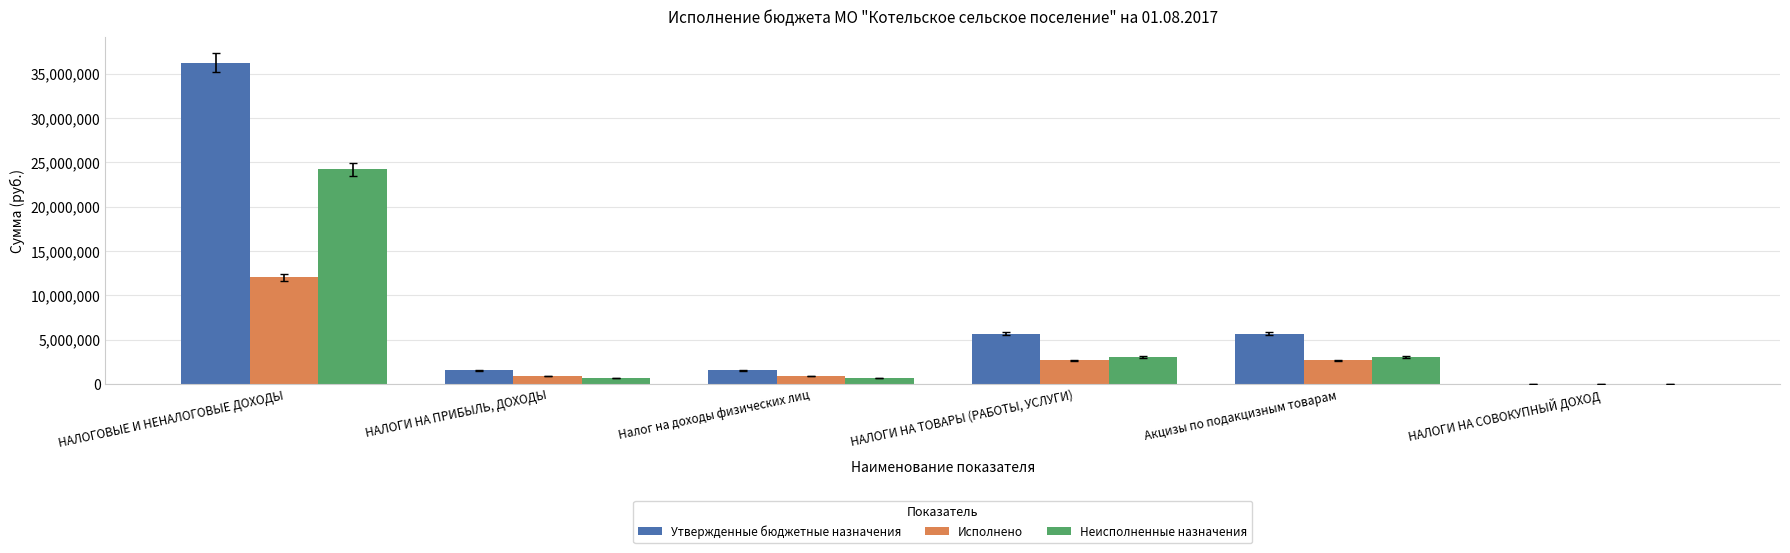

How many values in the Исполнено series exceed 2644163?

3